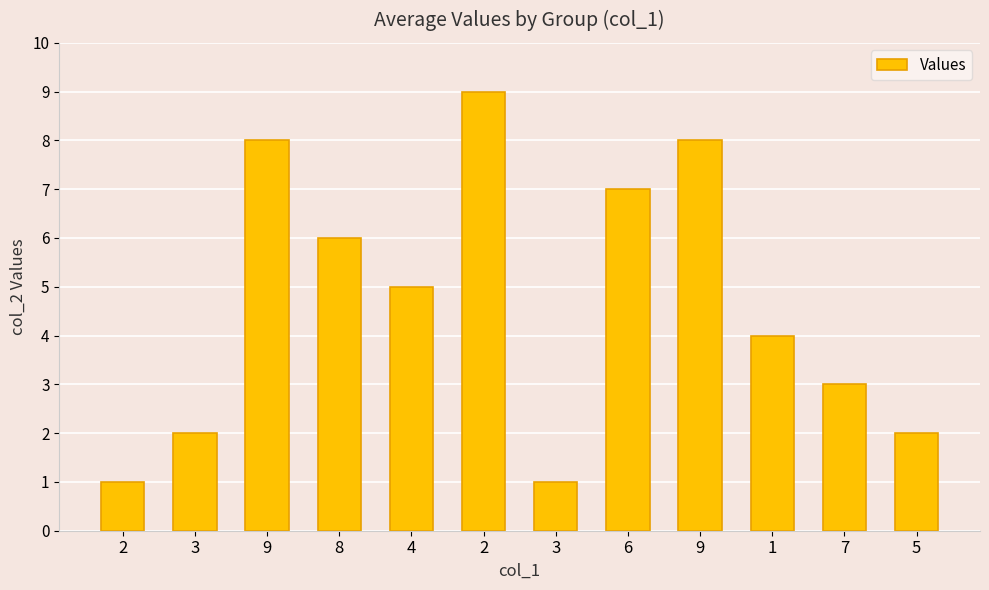

Count the number of data series in this chart.

1